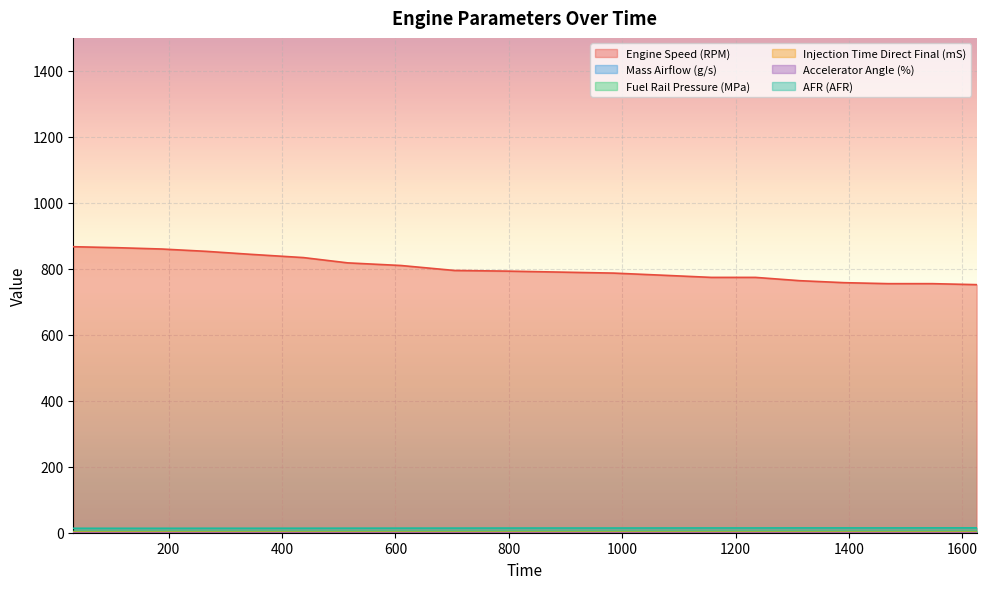

At which label is Injection Time Direct Final (mS) closest to 1?

797